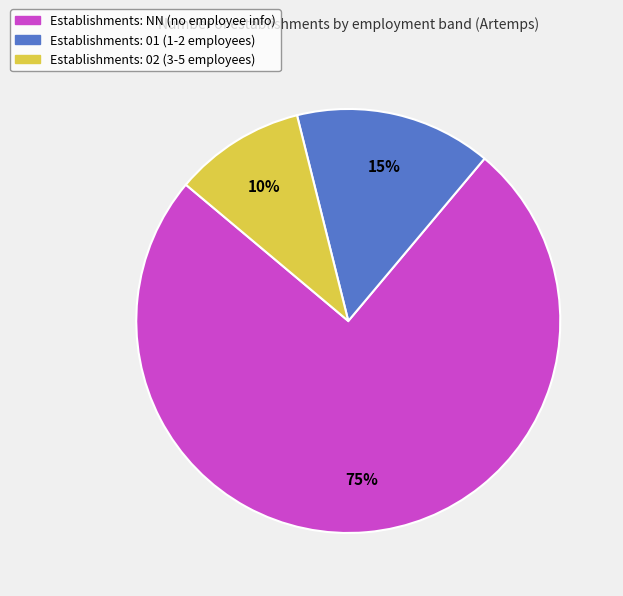

To the nearest percent, what is the average slice percentage?

33%